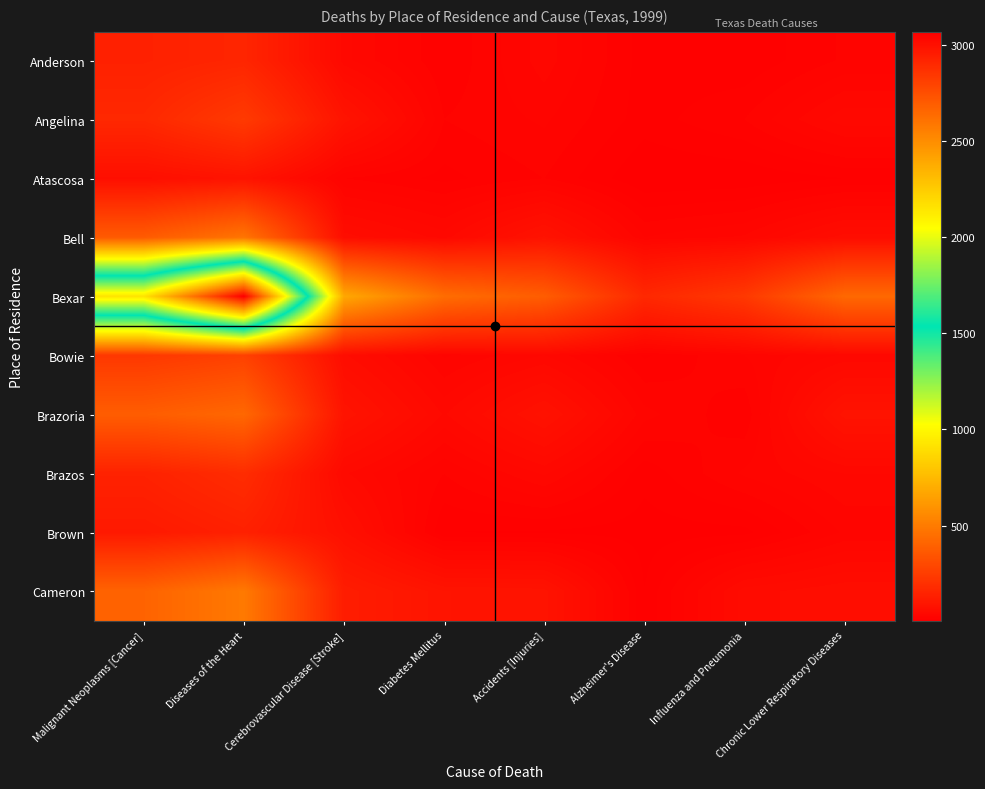

Between Diseases of the Heart and Cerebrovascular Disease [Stroke], which series saw the biggest shift?

Bexar